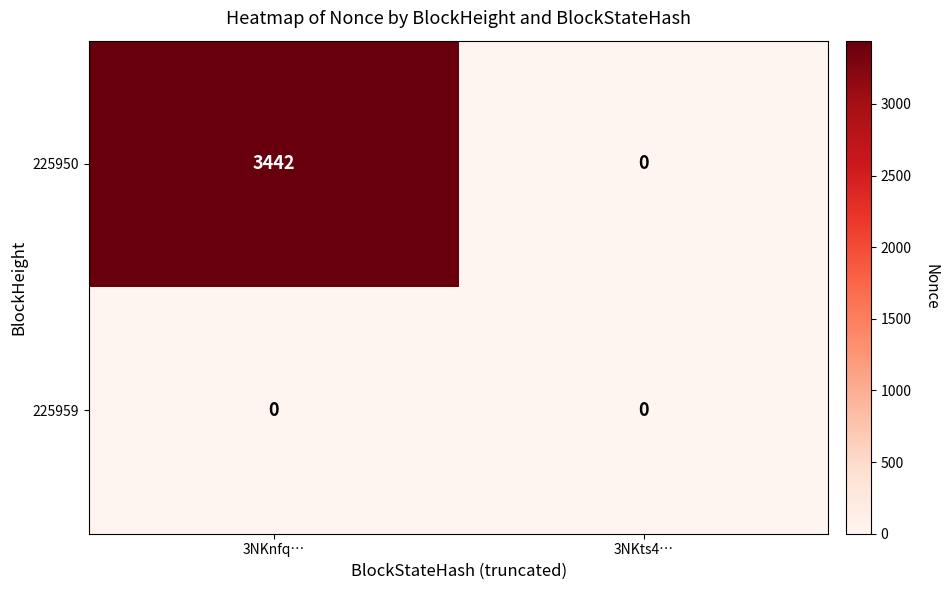

Which series has the widest spread of values?

225950